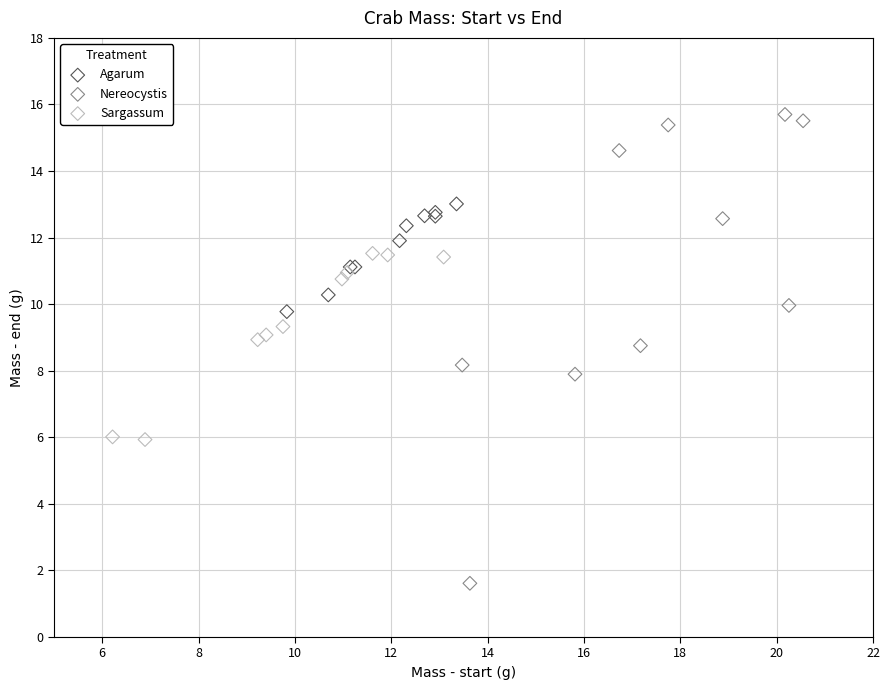

Which series contains the lowest Y value?

Nereocystis